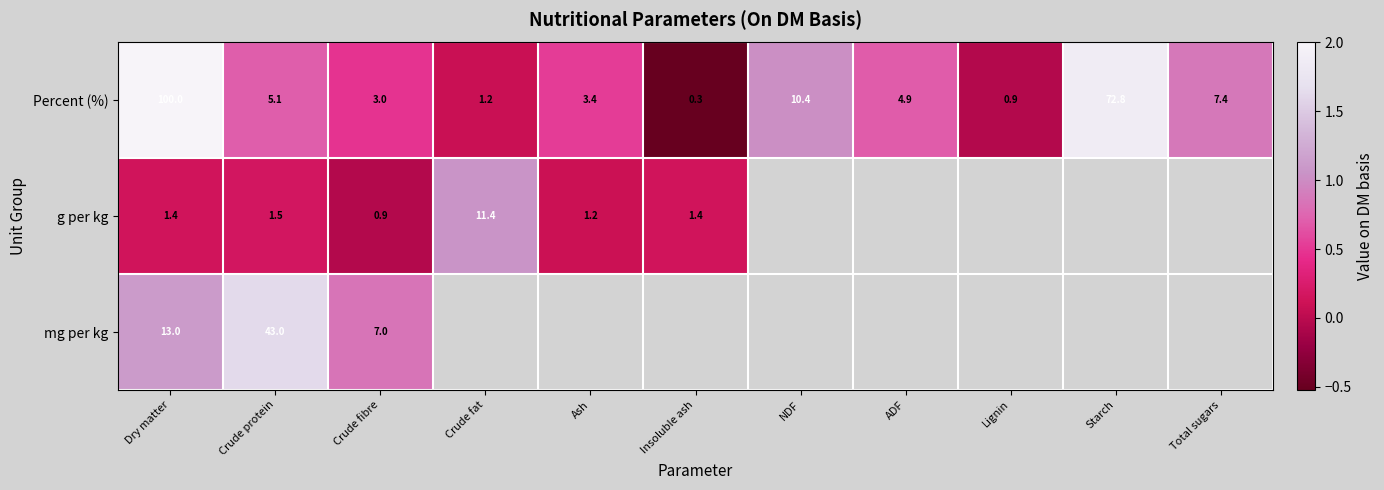

What is the total value across all series at Dry matter?

114.4